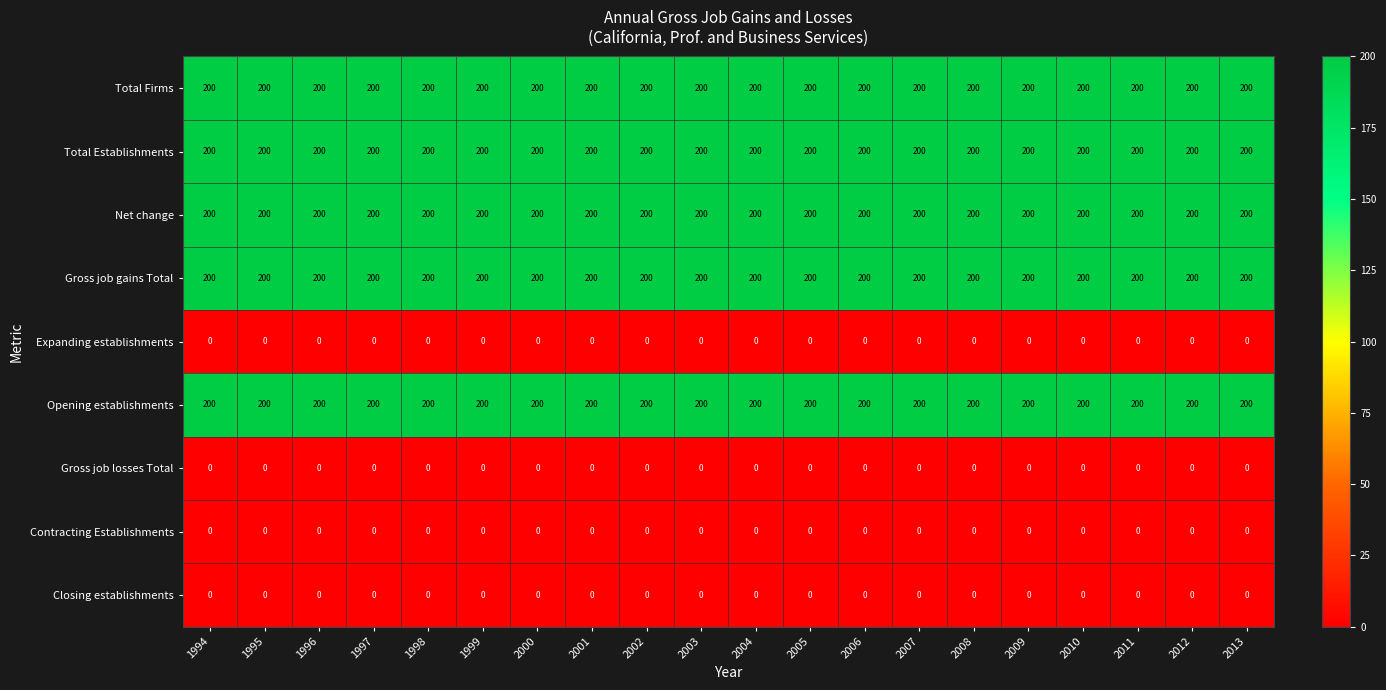

What is the sum of the Total Establishments values at 2000 and 1997?

400